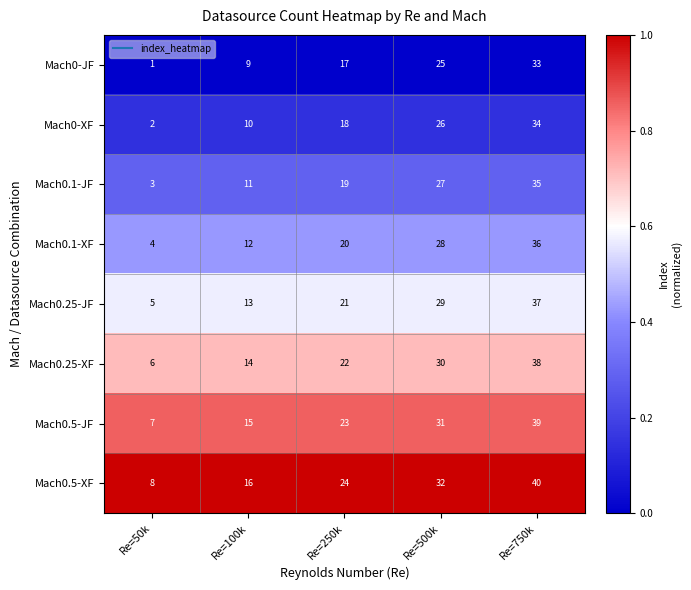

What is the spread (max minus min) of values at Re=250k?

7